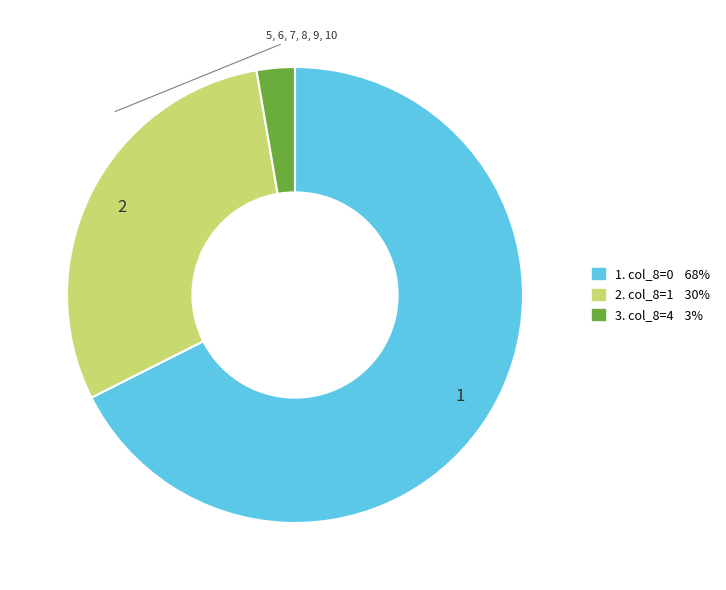

Is there a majority slice in this chart?

Yes